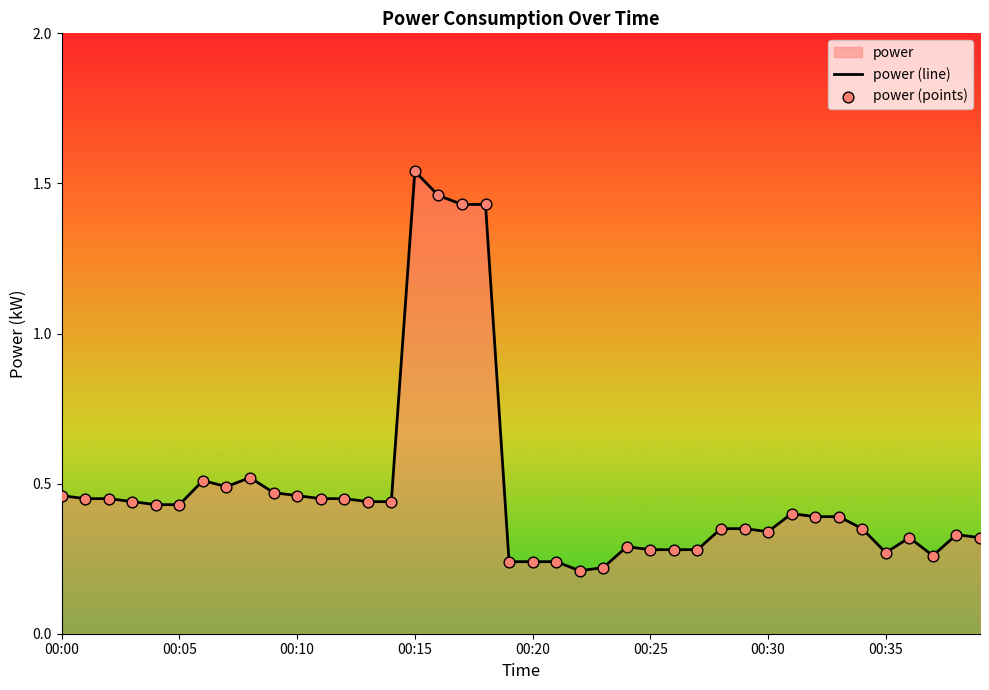

Which series has the largest total across all categories?

power (line)